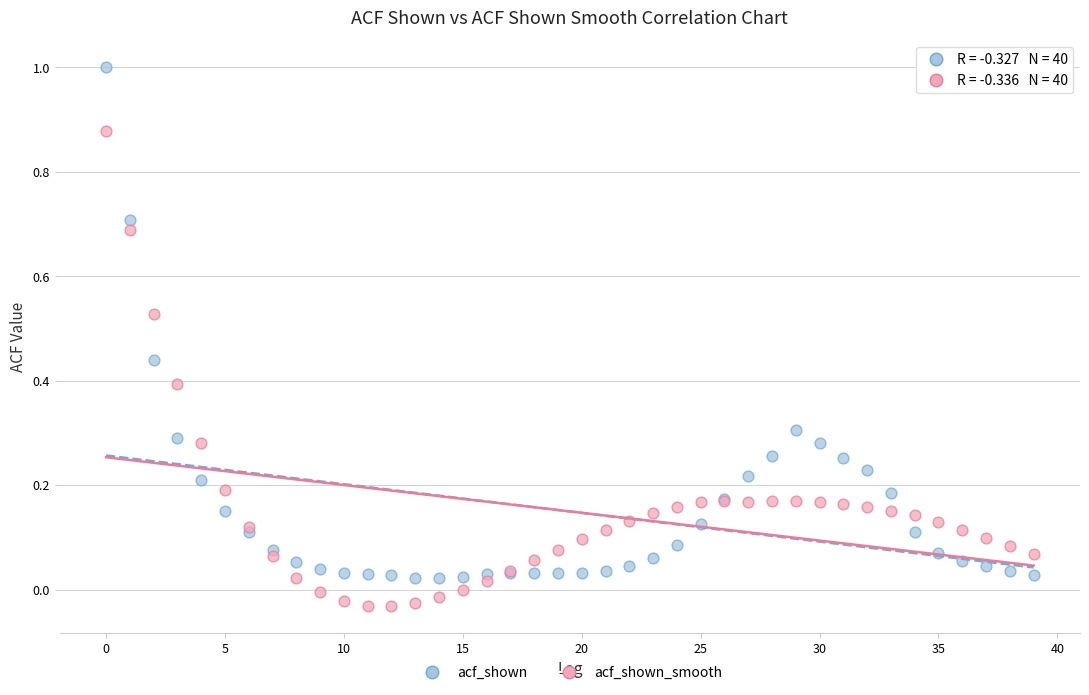

Which series has the largest Y range (max minus min)?

acf_shown